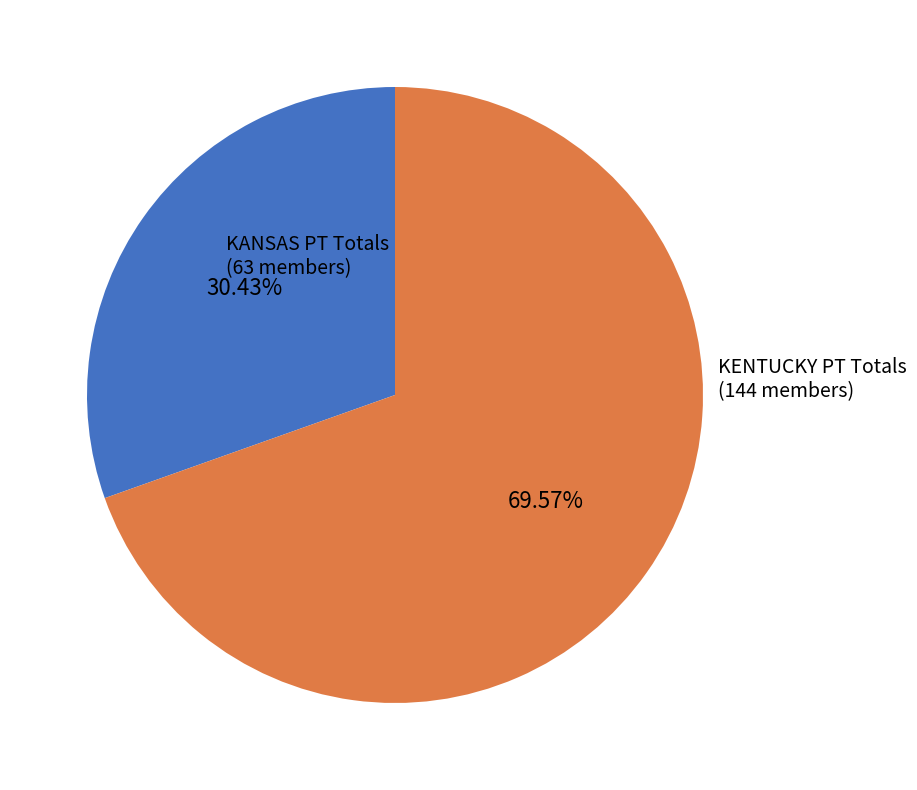

True or false: KANSAS PT Totals accounts for 30% of the total.

True